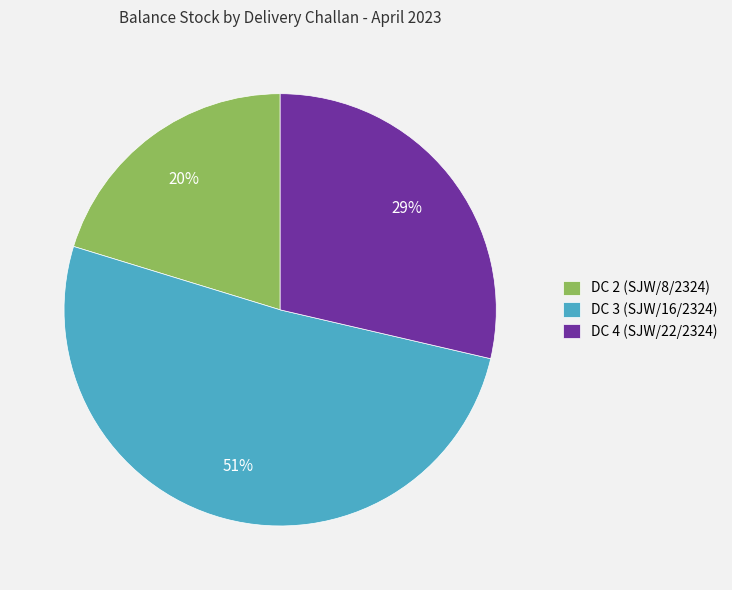

Combined, do DC 2 (SJW/8/2324) and DC 3 (SJW/16/2324) account for over 50%?

Yes